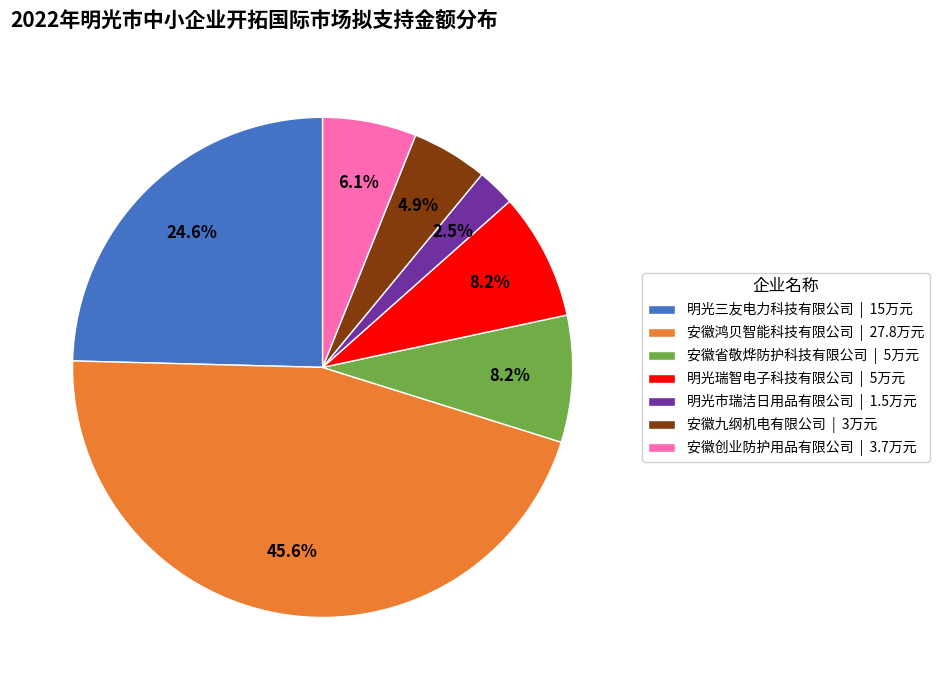

Is it true that 安徽创业防护用品有限公司 is 6% of the pie?

True